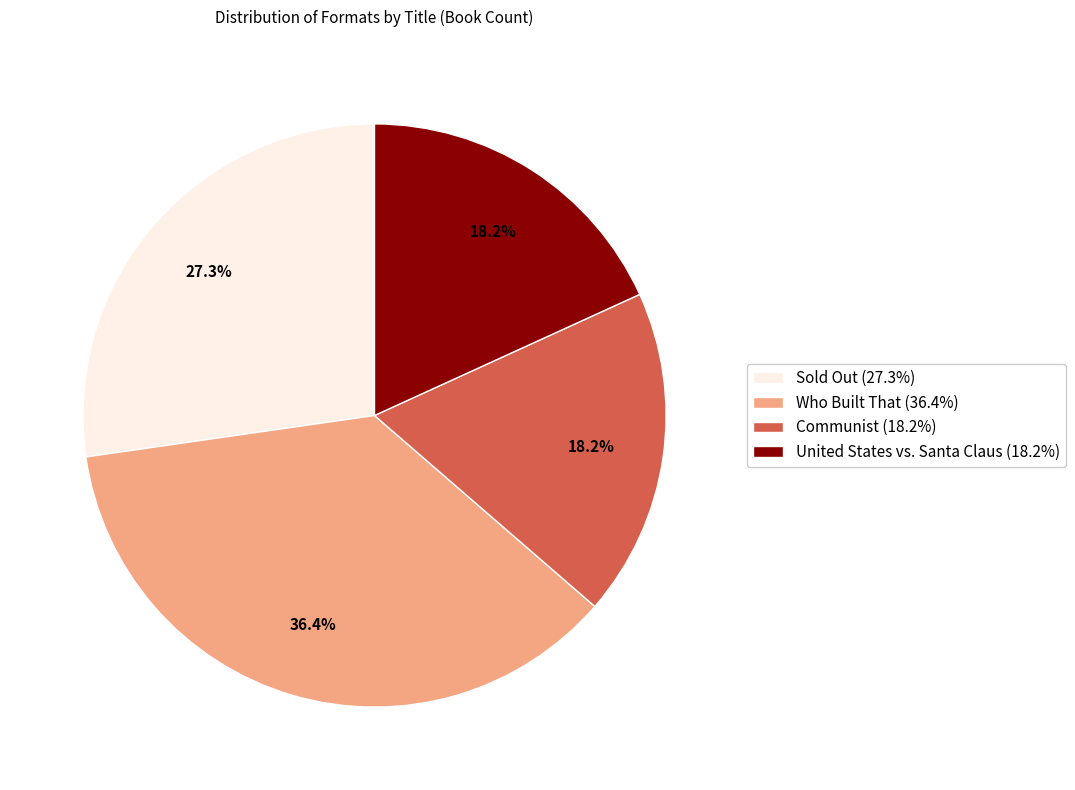

How many slices are in this pie chart?

4